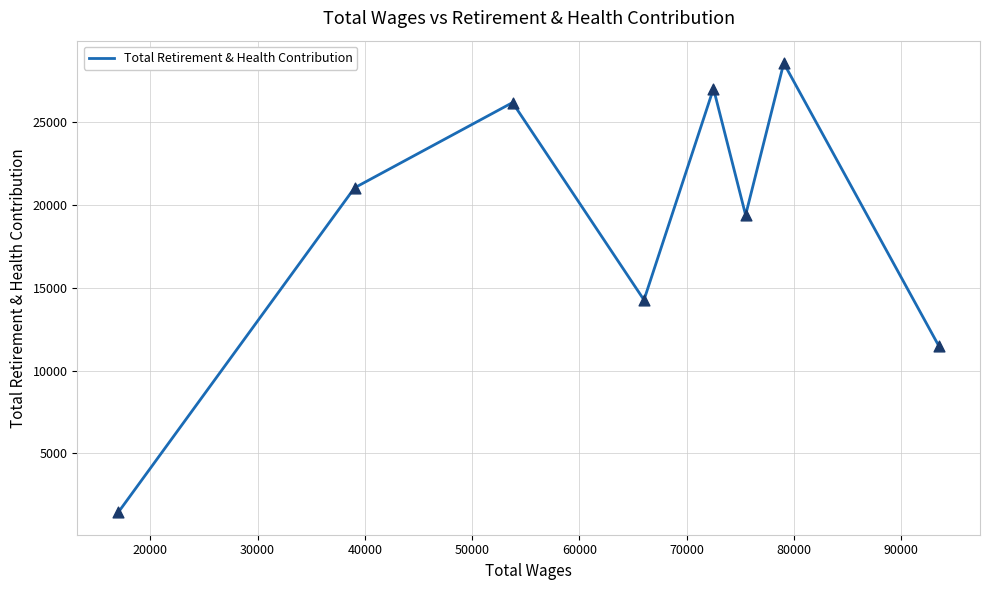

What is the smallest value displayed?

1442